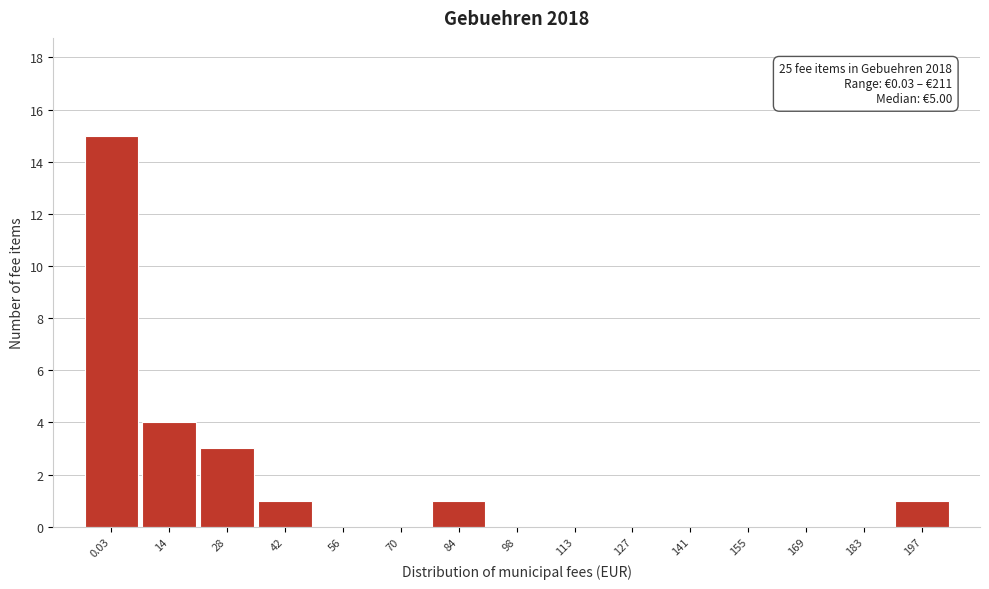

Reading right to left, transcribe all the data shown in this chart.

197=1	183=0	169=0	155=0	141=0	127=0	113=0	98=0	84=1	70=0	56=0	42=1	28=3	14=4	0.03=15